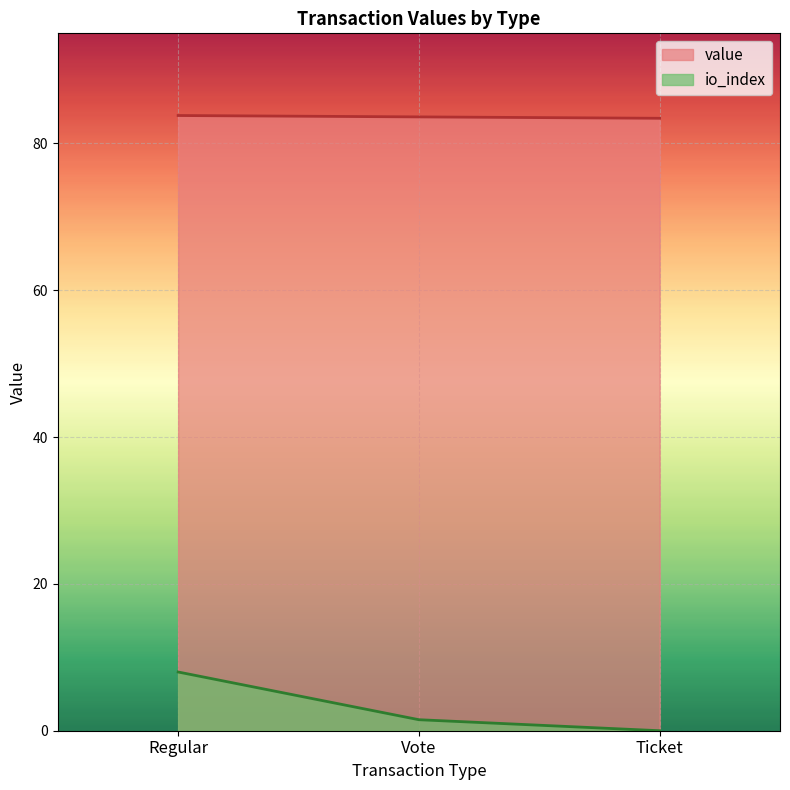

The value series shows 43.0 at Regular. True or false?

False